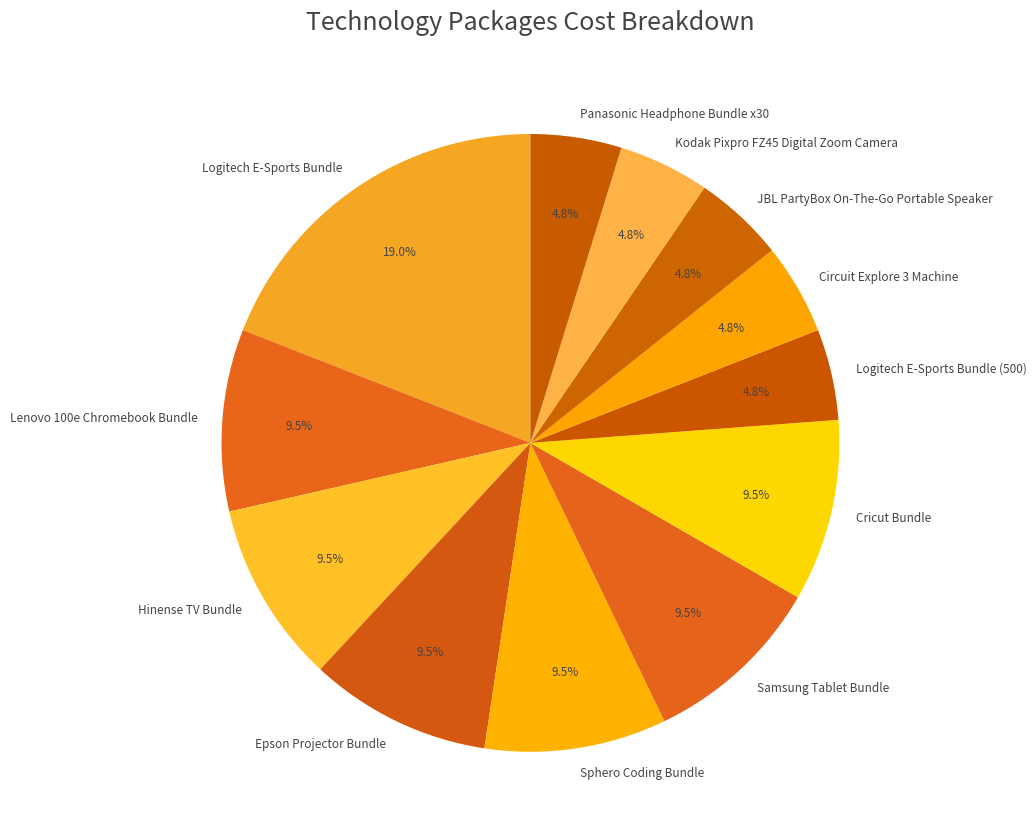

What percentage is the Circuit Explore 3 Machine slice, to the nearest percent?

5%